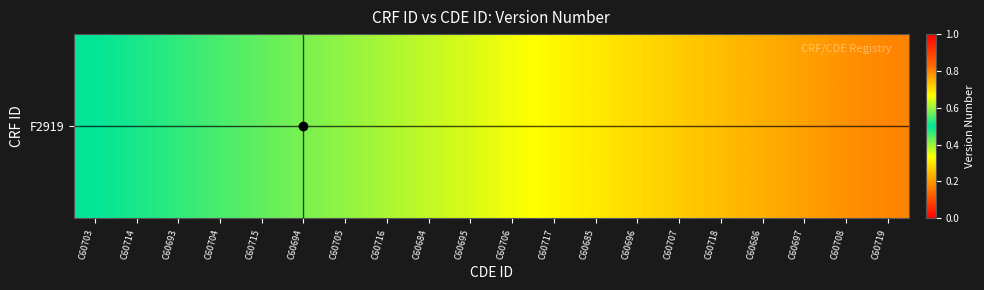

Which label corresponds to the smallest value in the chart?

C60703